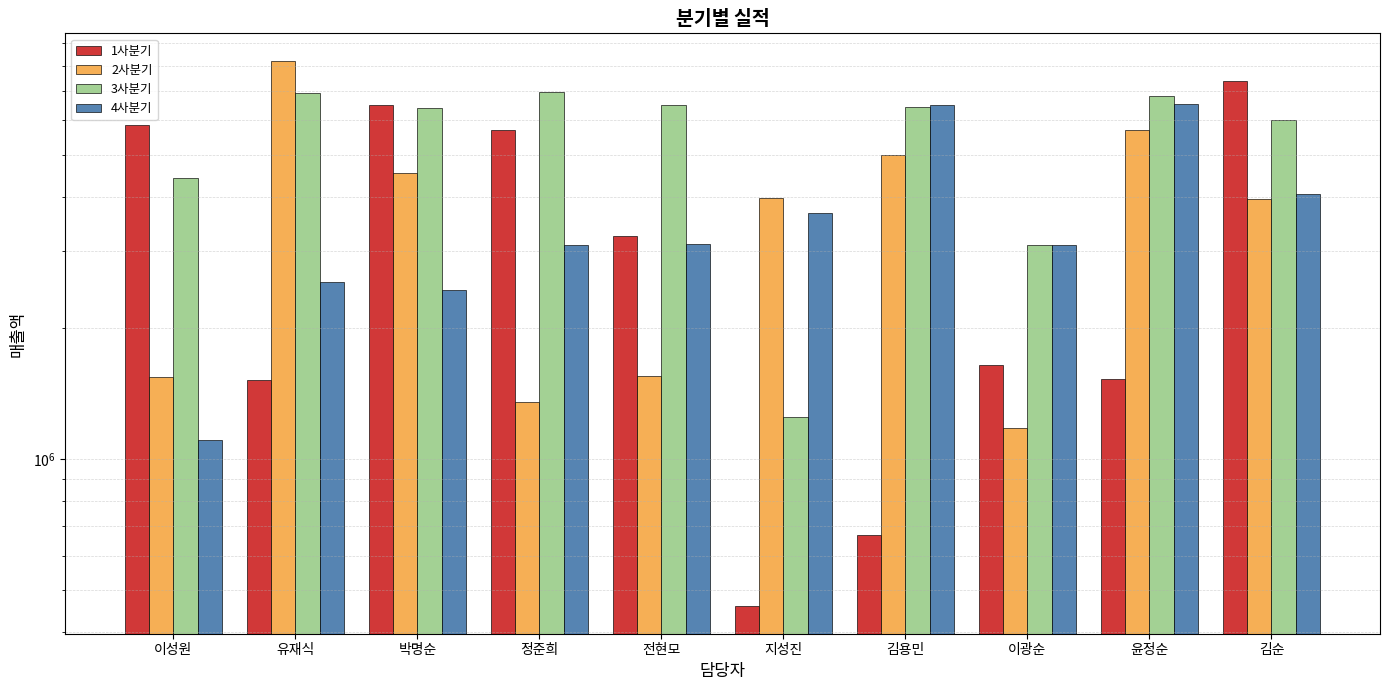

Is the value of 4사분기 at 유재식 greater than the value of 2사분기 at 김용민?

No